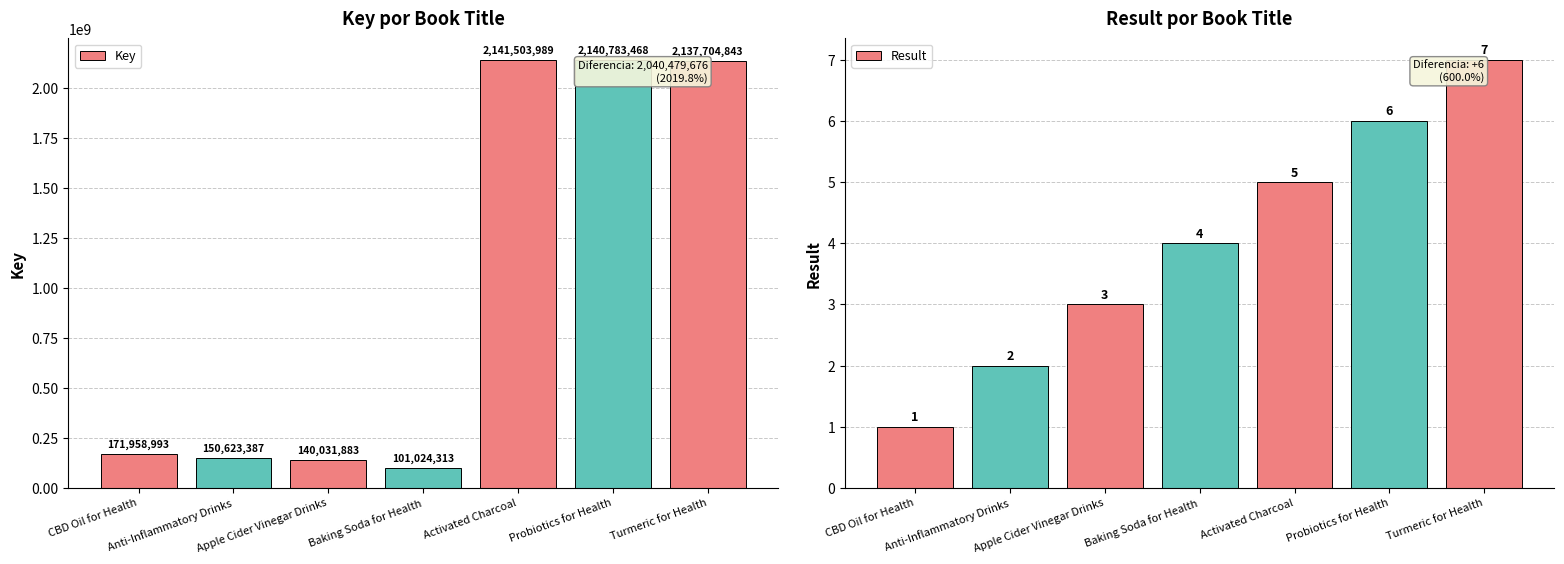

Does the chart contain stacked bars?

No